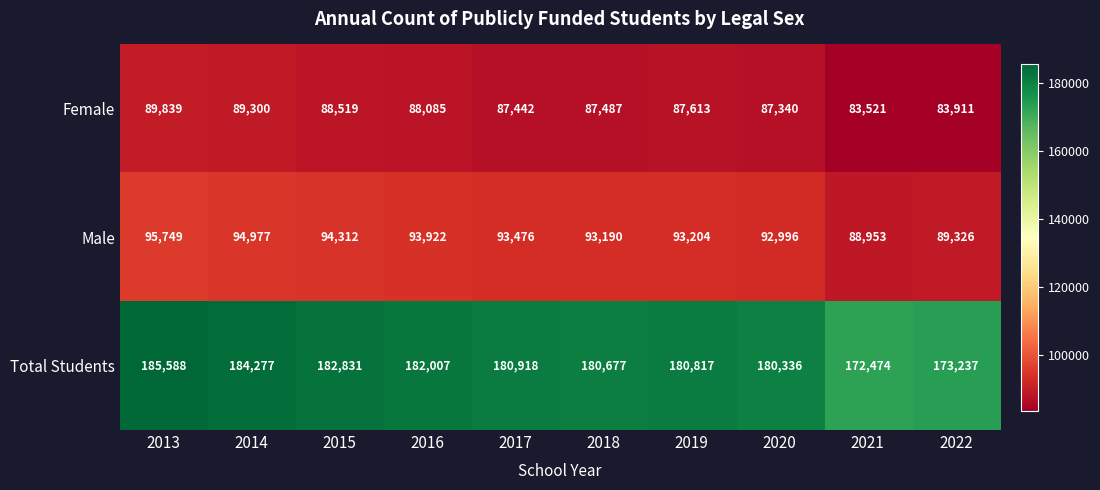

Rank the series at 2018 from lowest to highest value.

Female, Male, Total Students